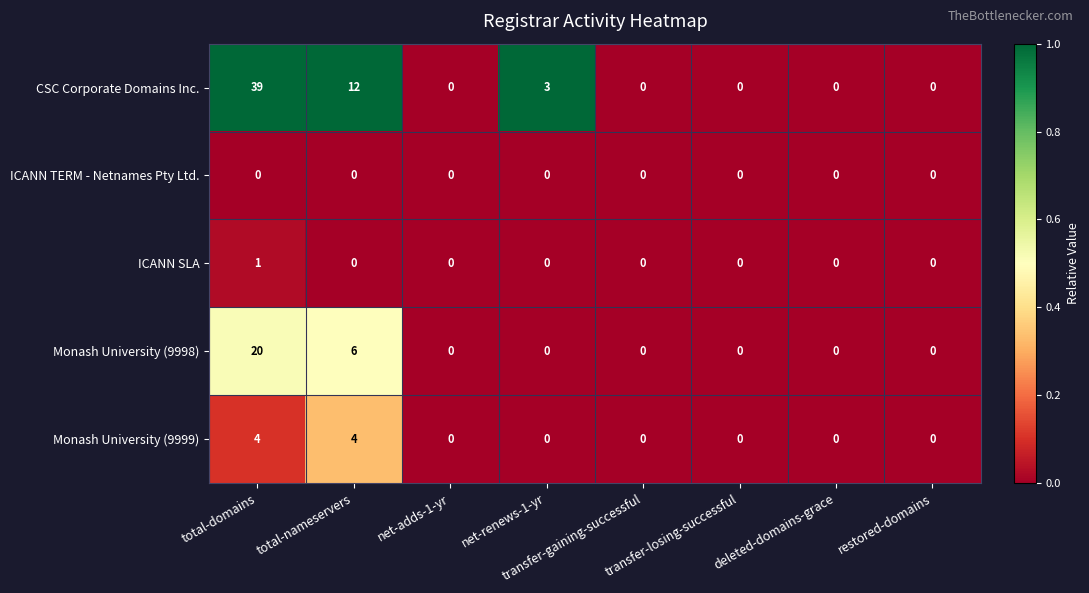

True or false: ICANN SLA has a value of 0 at transfer-gaining-successful.

True